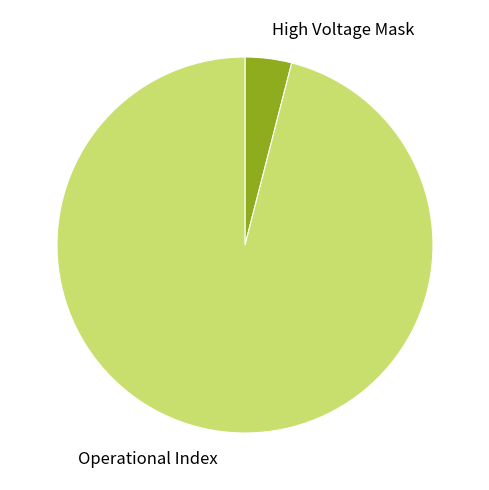

Is there a majority slice in this chart?

Yes